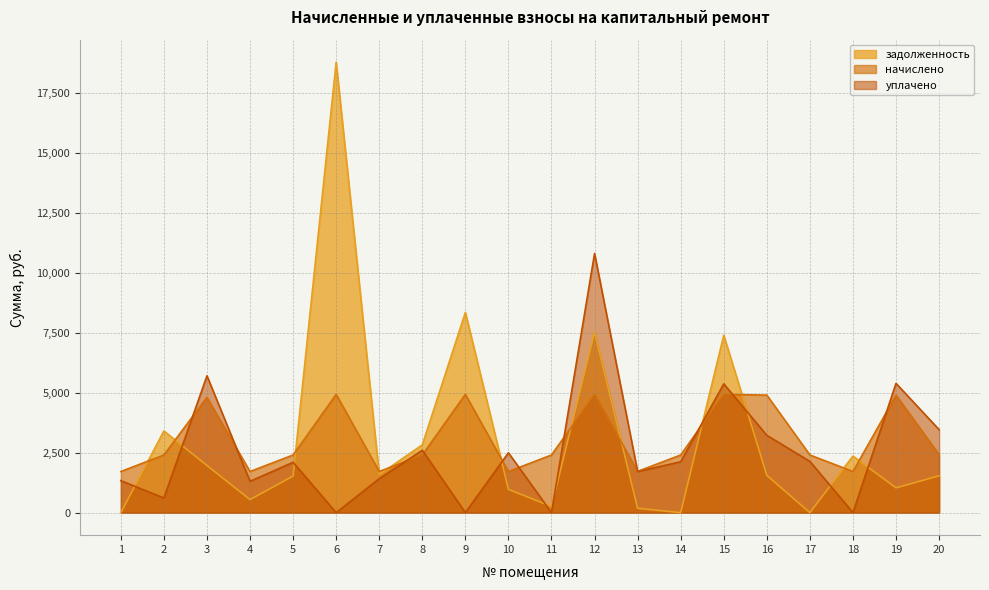

What is the total value across all series at 18?

4073.3